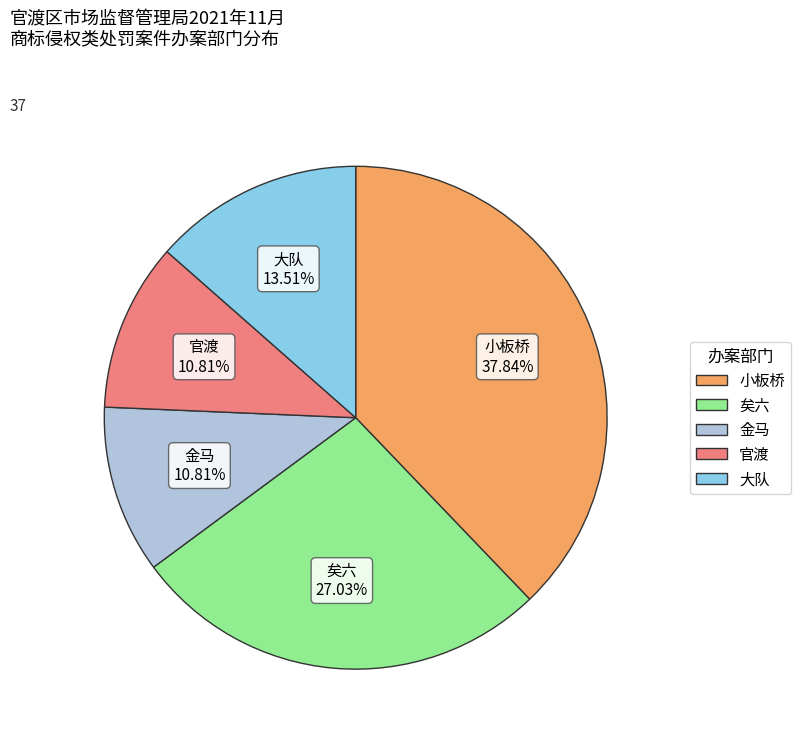

Which category has the biggest portion of the pie?

小板桥